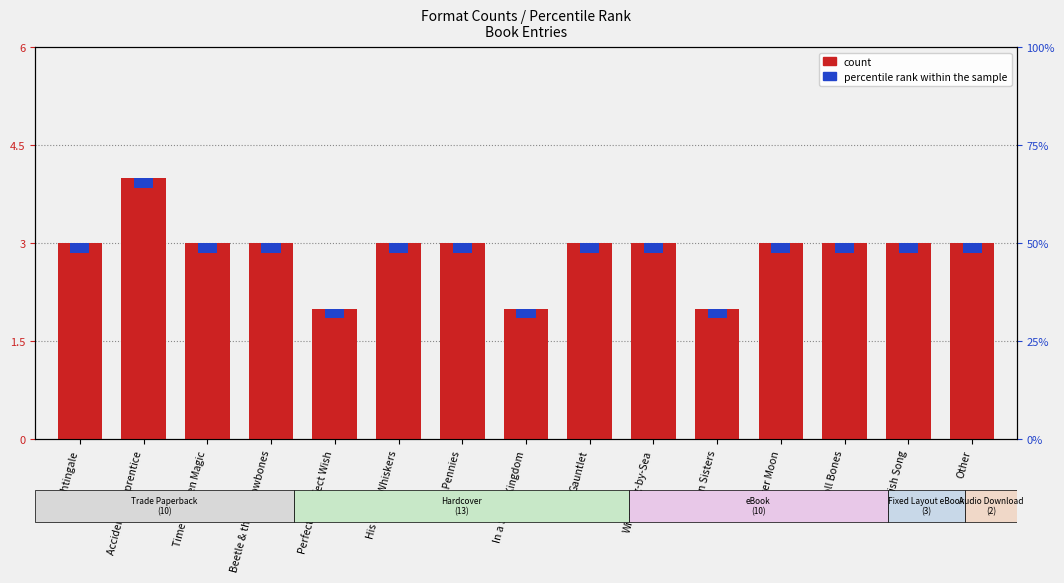

Reading left to right, list all the values displayed in this chart.

3	4	3	3	2	3	3	2	3	3	2	3	3	3	3